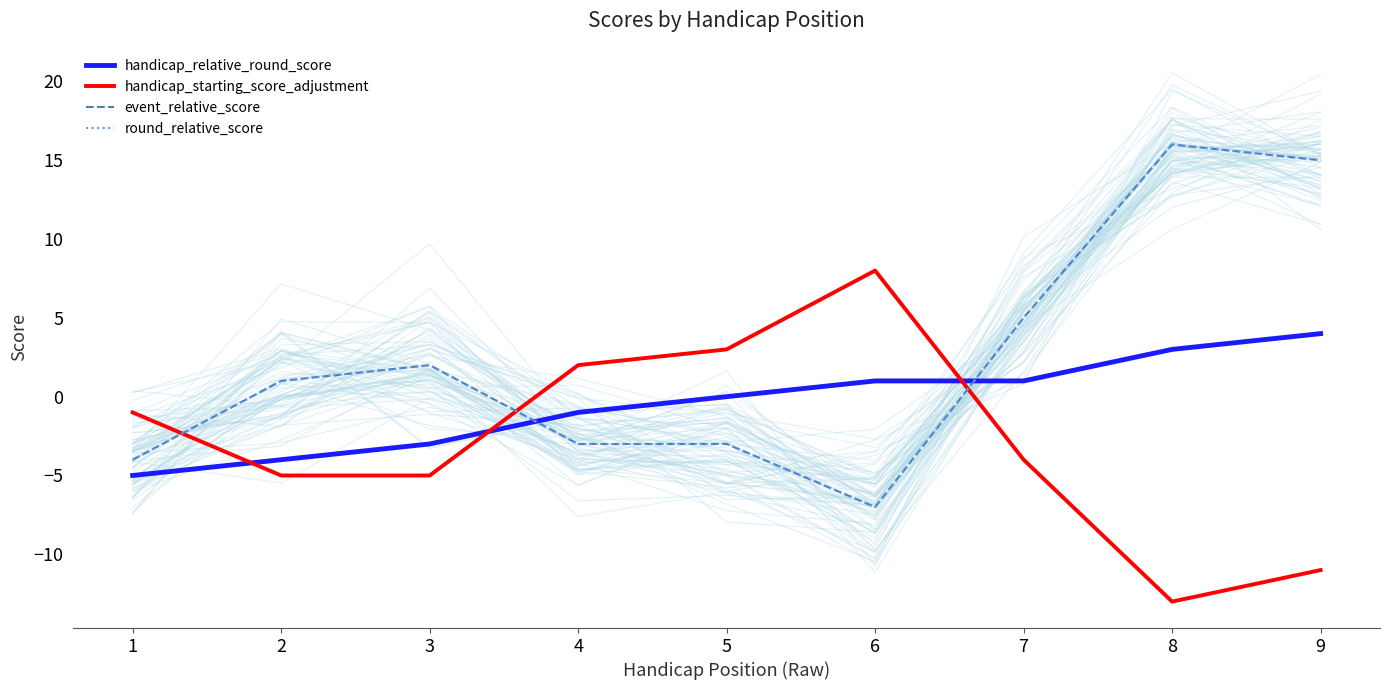

In handicap_starting_score_adjustment, how many points are lower than both neighbors (excluding endpoints)?

1